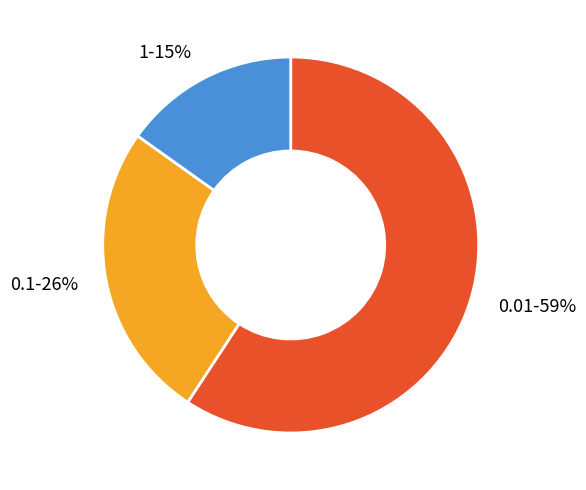

How many segments does this pie chart have?

3